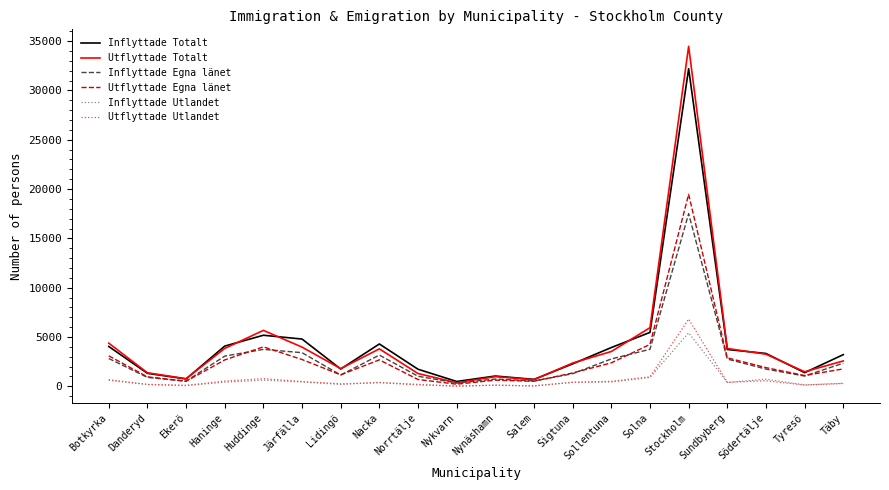

At which label does Utflyttade Totalt reach its peak?

Stockholm